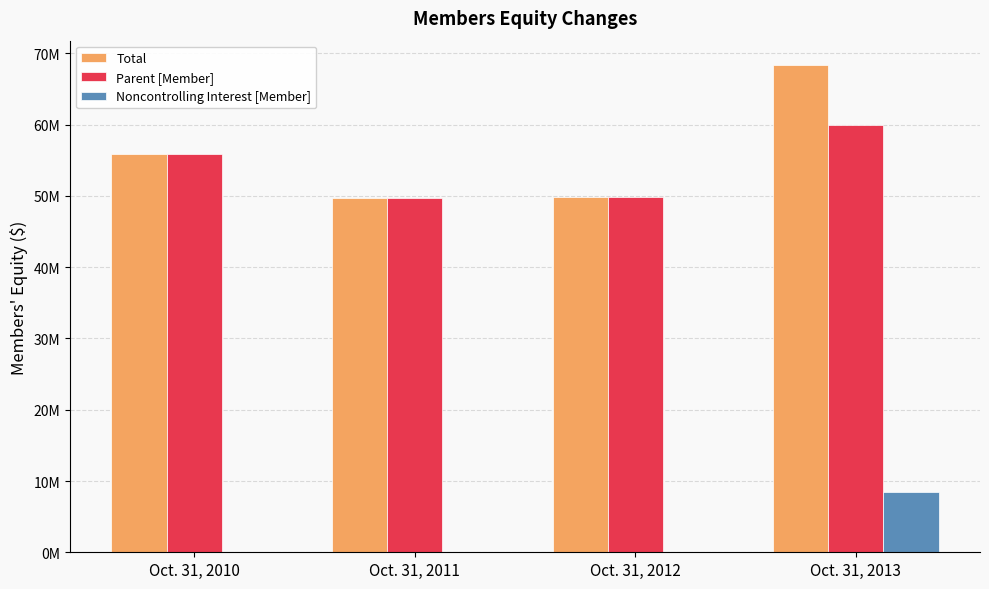

Is the value of Parent [Member] at Oct. 31, 2011 greater than the value of Total at Oct. 31, 2013?

No